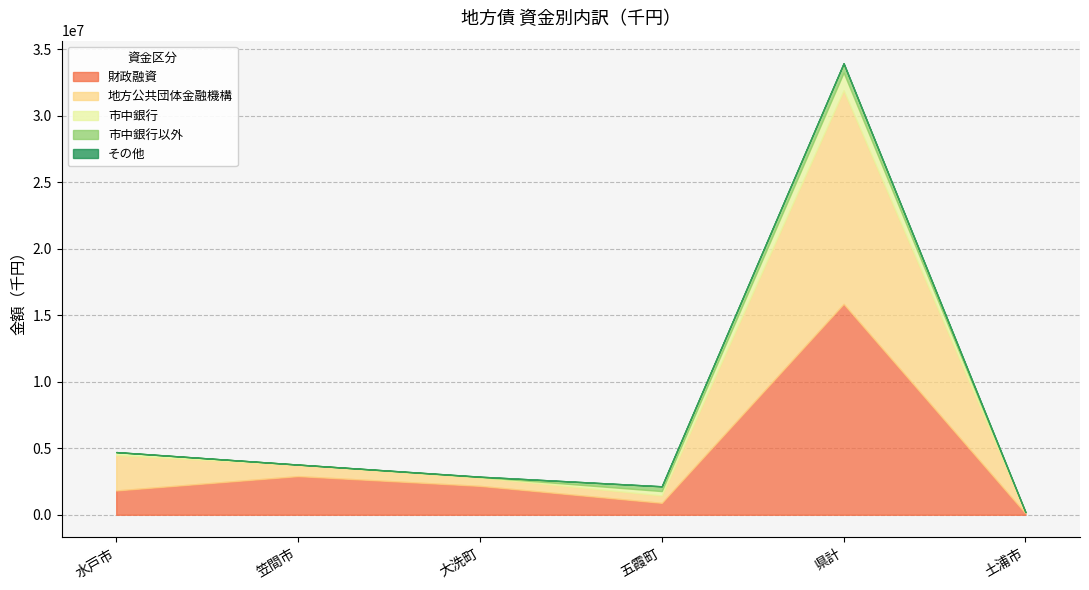

Does the chart have visible grid lines?

Yes